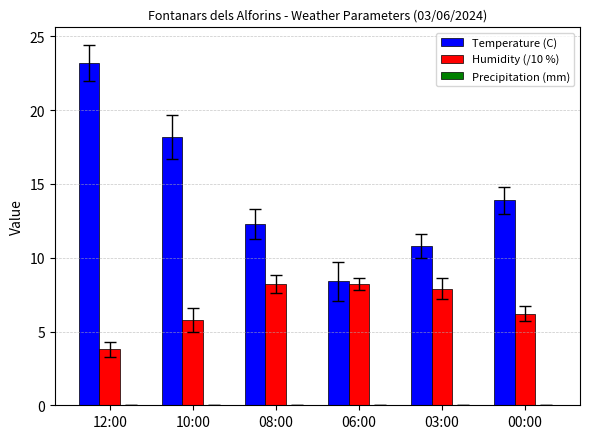

Which series has the largest total across all categories?

Temperature (C)